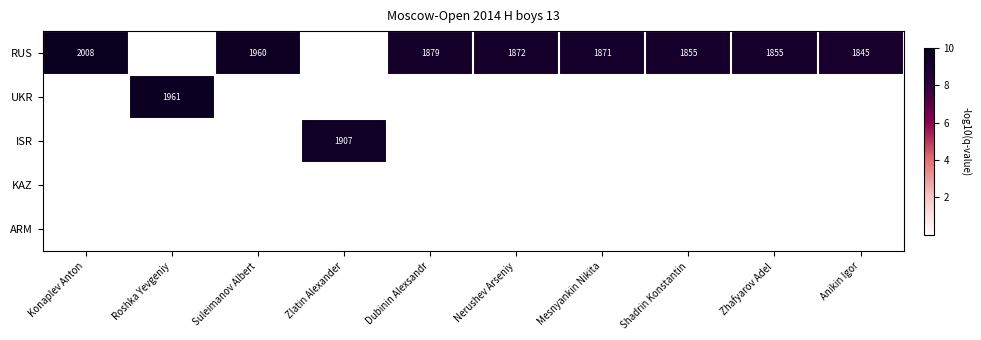

The value of RUS at Suleimanov Albert is 1042. True or false?

False